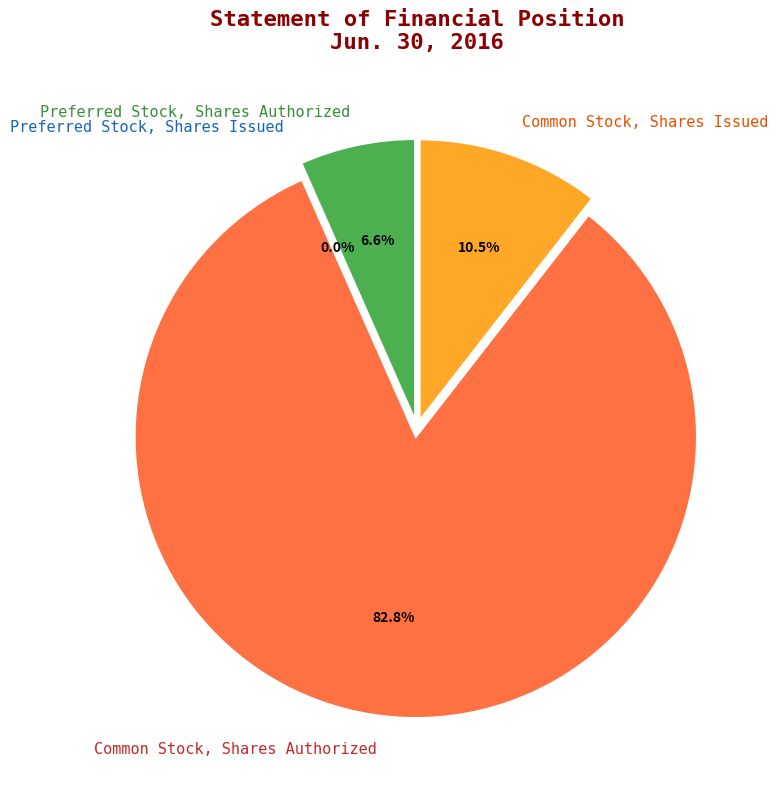

To the nearest percent, what portion does Common Stock, Shares Authorized represent?

83%